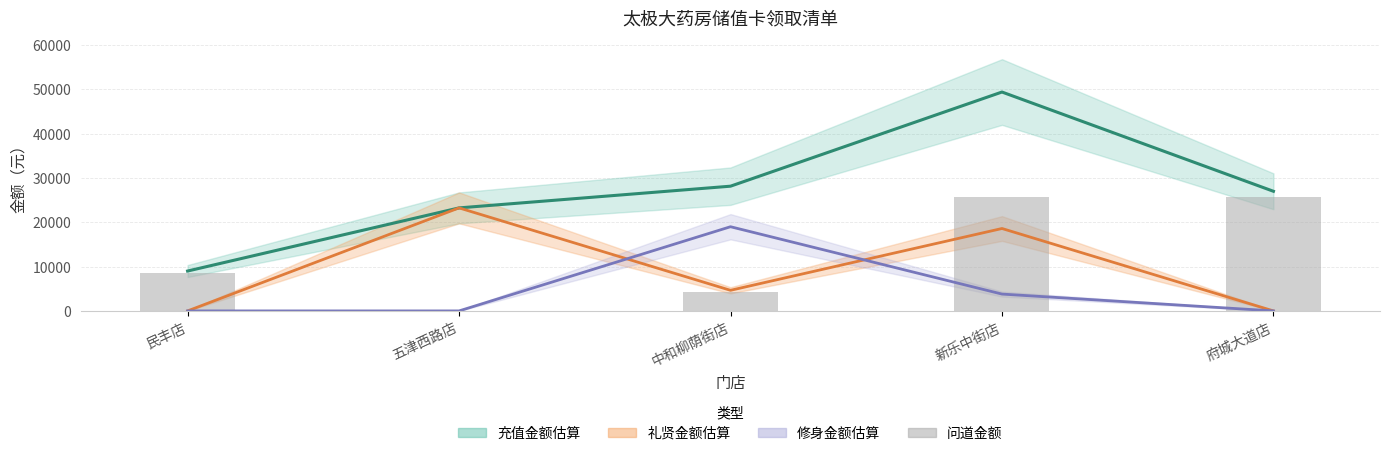

Is the value of 礼贤金额 at 府城大道店 greater than the value of 问道金额 at 新乐中街店?

No